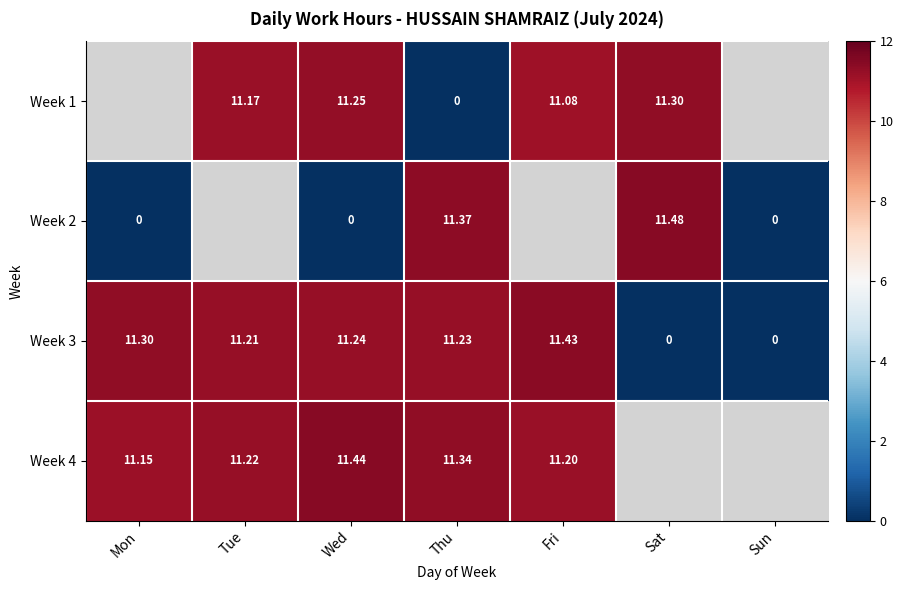

Is the value of Week 3 at Sat greater than the value of Week 4 at Thu?

No